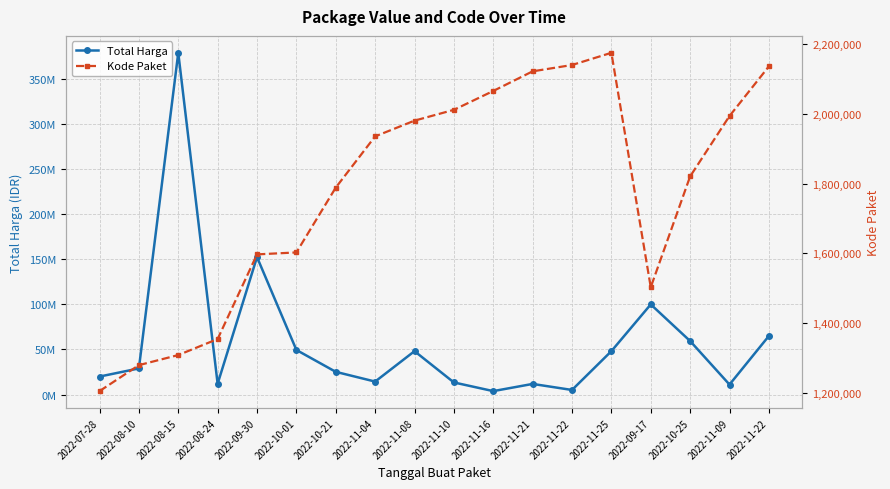

Which category has the highest value in the Kode Paket series?

2022-11-25